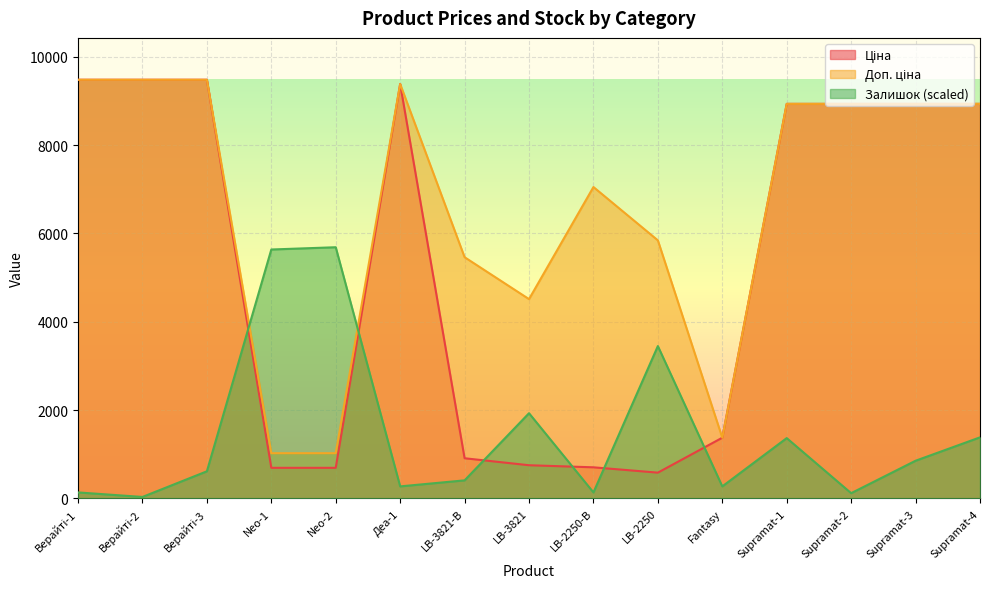

Is it true that Залишок equals 8378.2 at Neo-2?

False